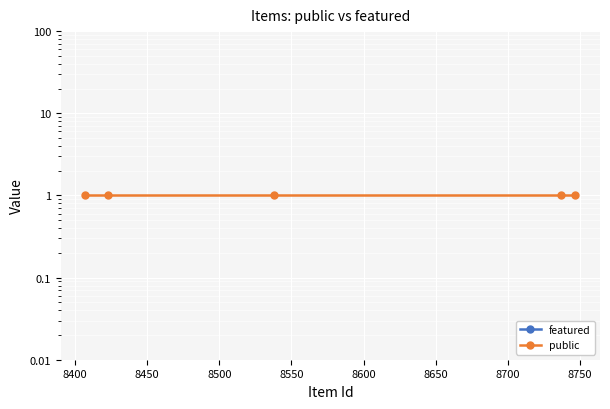

The value of featured at 8450 is 0. True or false?

True